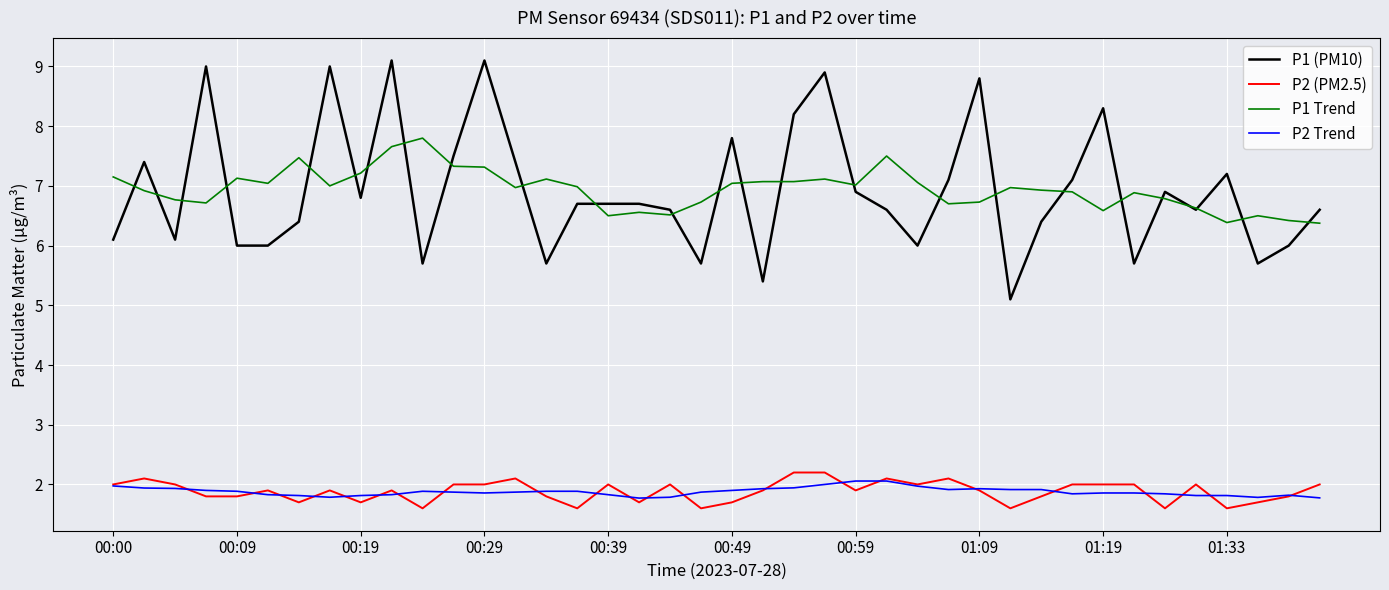

Which series has the widest spread of values?

P1 (PM10)